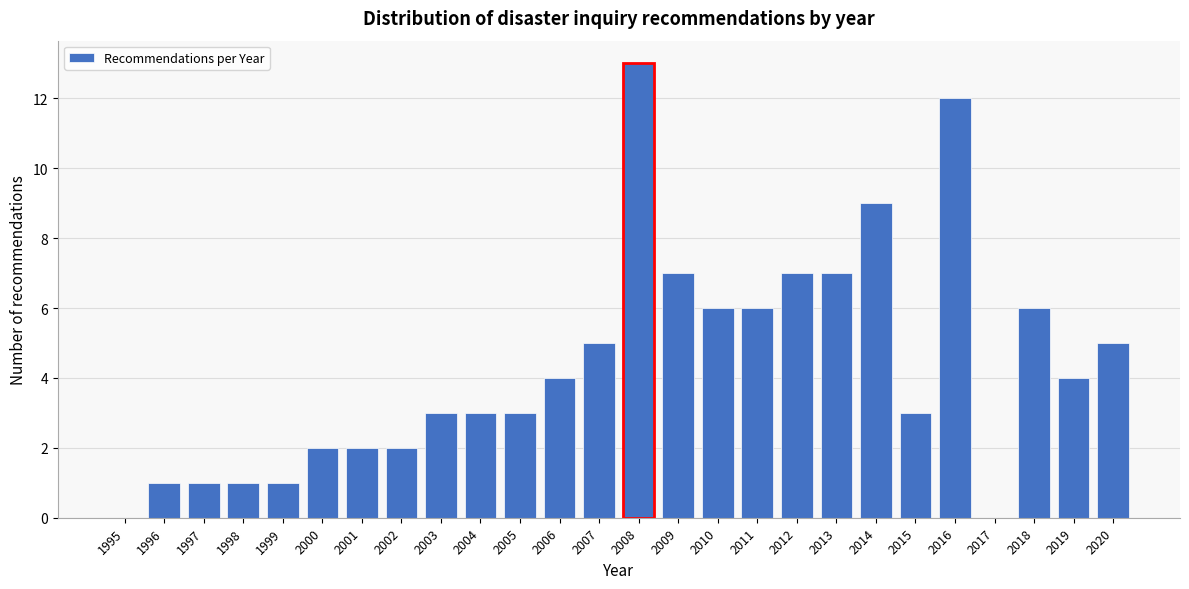

Reading left to right, transcribe all the data shown in this chart.

1995=0	1996=1	1997=1	1998=1	1999=1	2000=2	2001=2	2002=2	2003=3	2004=3	2005=3	2006=4	2007=5	2008=13	2009=7	2010=6	2011=6	2012=7	2013=7	2014=9	2015=3	2016=12	2017=0	2018=6	2019=4	2020=5